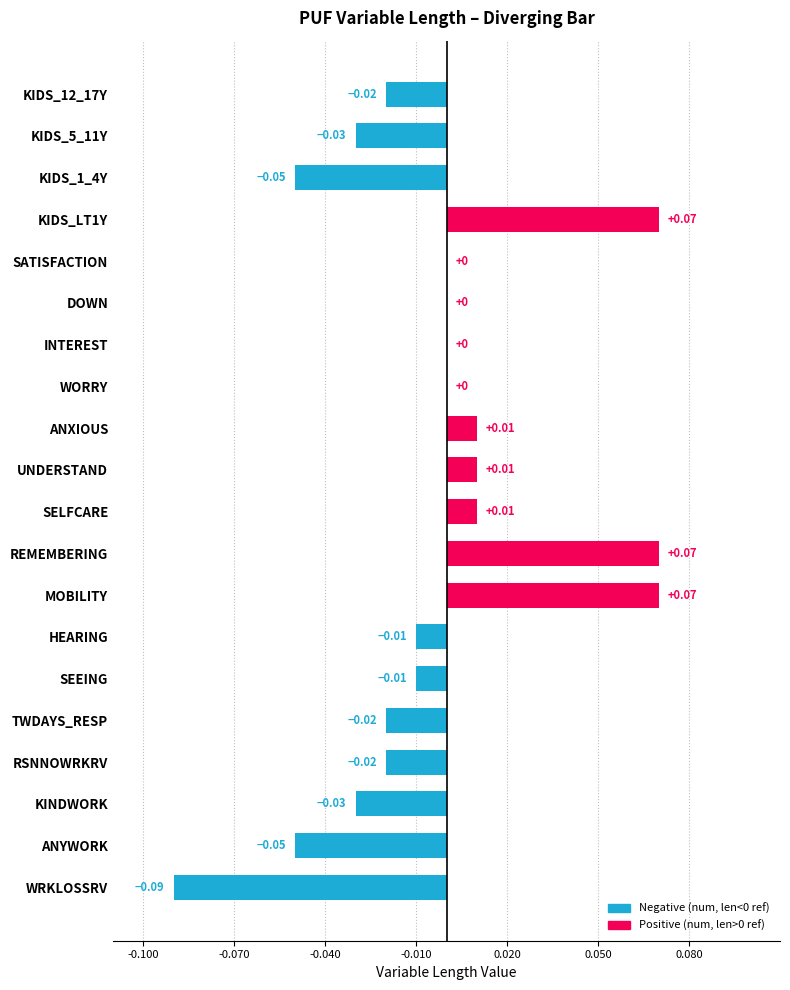

Between ANXIOUS and INTEREST, which is larger?

ANXIOUS